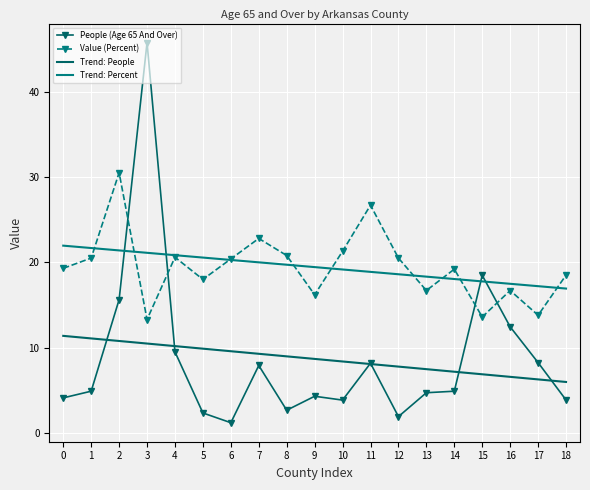

Reading left to right, extract all data points from this chart.

People (Age 65 And Over): 0=4.1	1=4.9	2=15.6	3=45.8	4=9.5	5=2.4	6=1.2	7=7.9	8=2.7	9=4.3	10=3.9	11=8.2	12=1.9	13=4.7	14=4.9	15=18.5	16=12.4	17=8.3	18=3.9
Value (Percent): 0=19.3	1=20.5	2=30.5	3=13.3	4=20.6	5=18.0	6=20.4	7=22.8	8=20.8	9=16.2	10=21.3	11=26.7	12=20.5	13=16.7	14=19.2	15=13.6	16=16.7	17=13.8	18=18.5
Trend: People: 0=11.4	1=11.1	2=10.8	3=10.5	4=10.2	5=9.9	6=9.6	7=9.3	8=9.0	9=8.7	10=8.4	11=8.1	12=7.8	13=7.5	14=7.2	15=6.9	16=6.6	17=6.3	18=6.0
Trend: Percent: 0=22.0	1=21.7	2=21.4	3=21.1	4=20.8	5=20.6	6=20.3	7=20.0	8=19.7	9=19.4	10=19.2	11=18.9	12=18.6	13=18.3	14=18.0	15=17.8	16=17.5	17=17.2	18=16.9